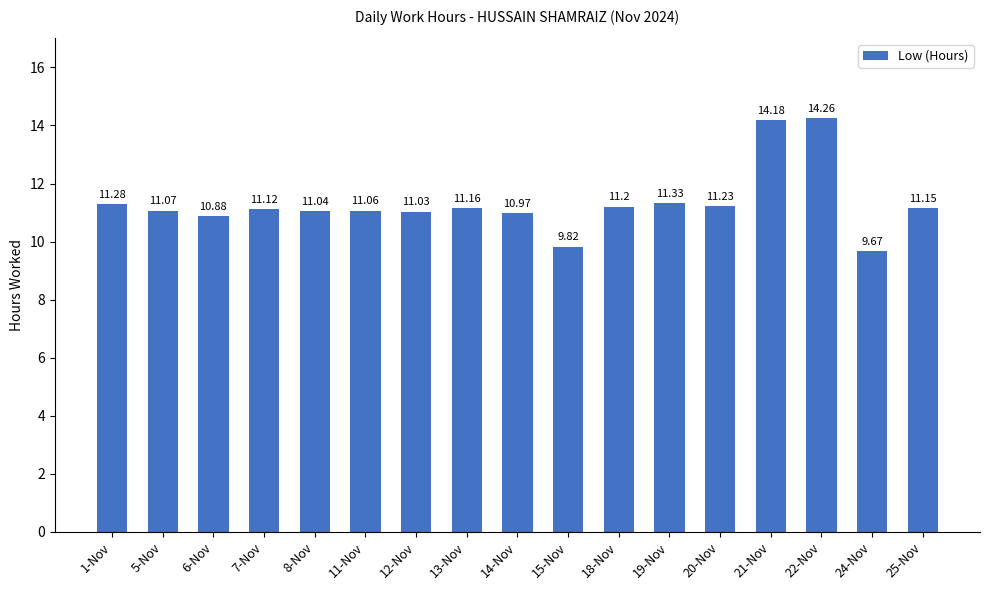

Between 11-Nov and 24-Nov, which is larger?

11-Nov